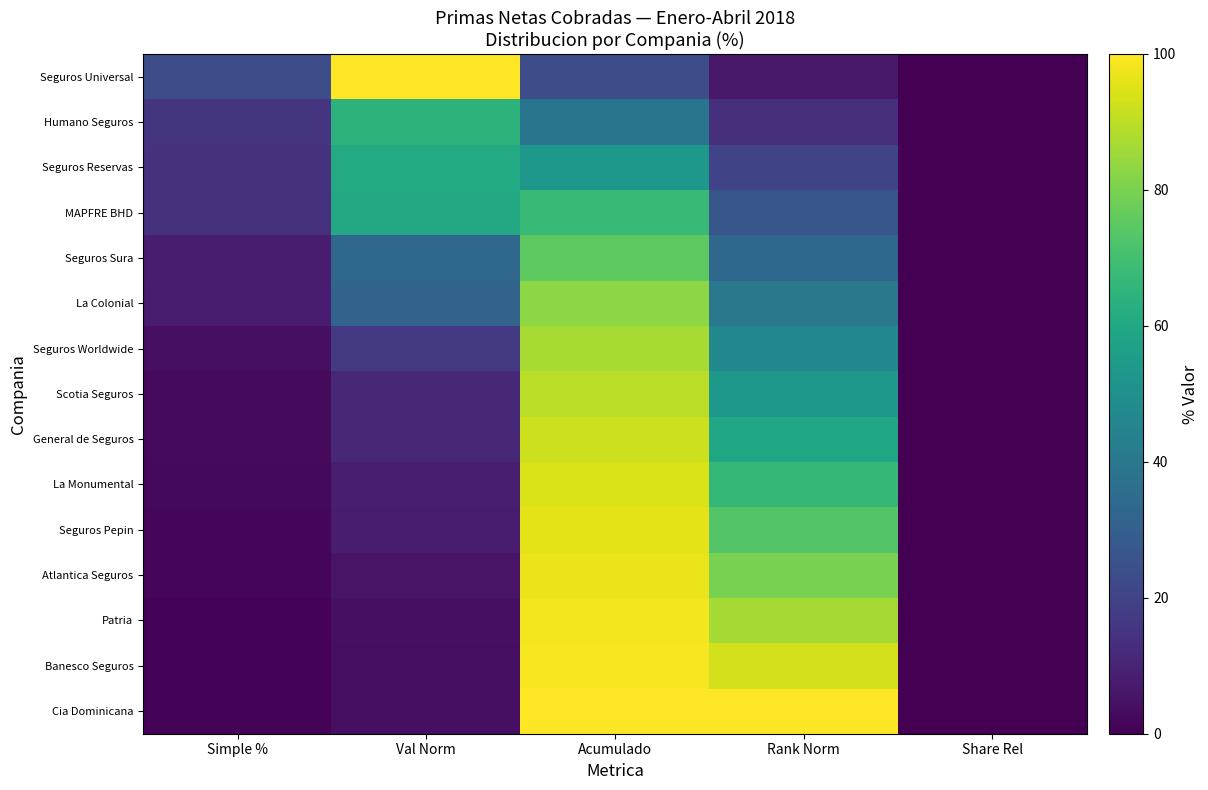

Count the number of data series in this chart.

15